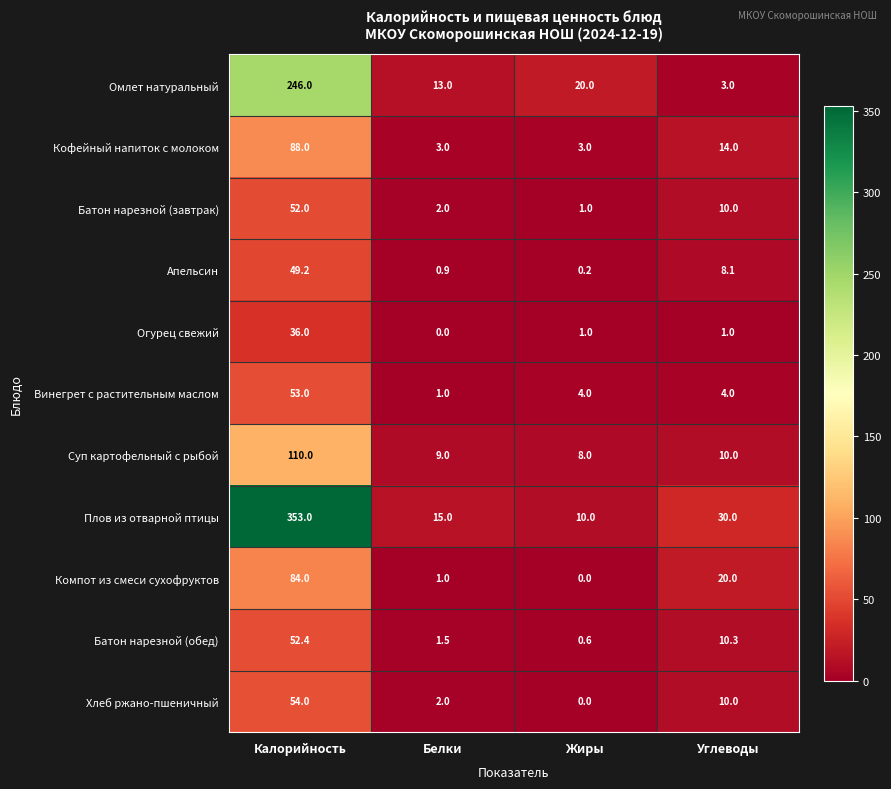

Is the value of Апельсин at Белки greater than the value of Кофейный напиток с молоком at Белки?

No